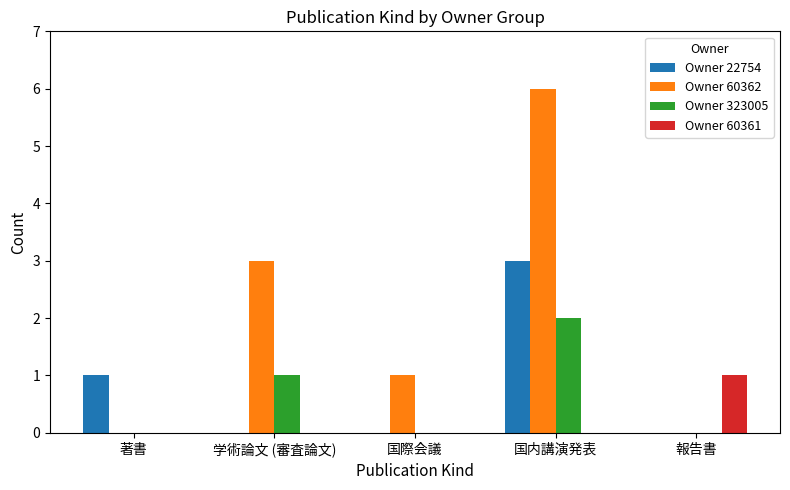

Is it true that Owner 60361 equals 0 at 国際会議?

True